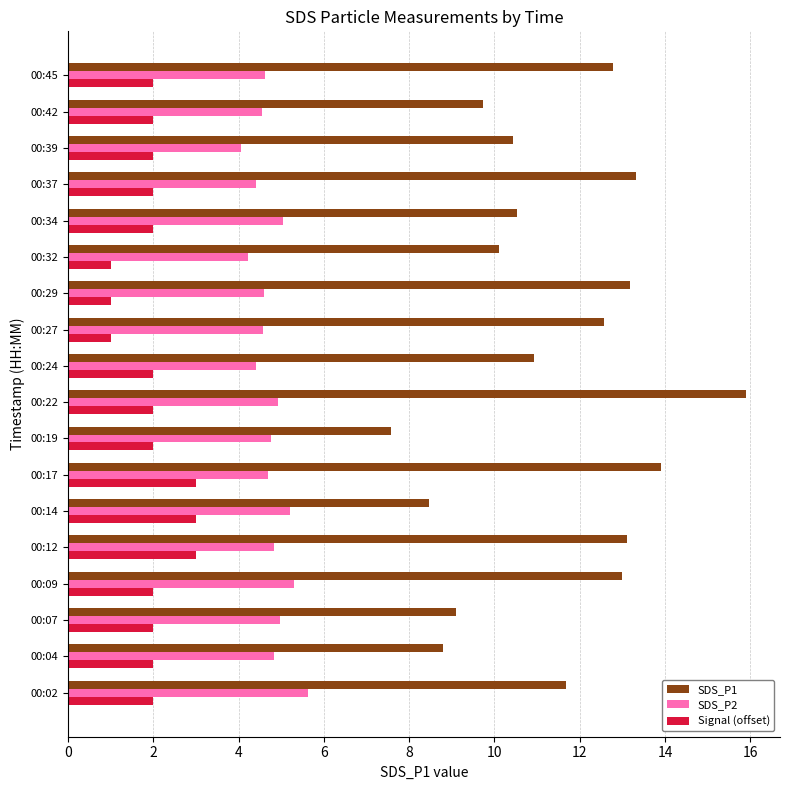

Which series has the largest total across all categories?

SDS_P1